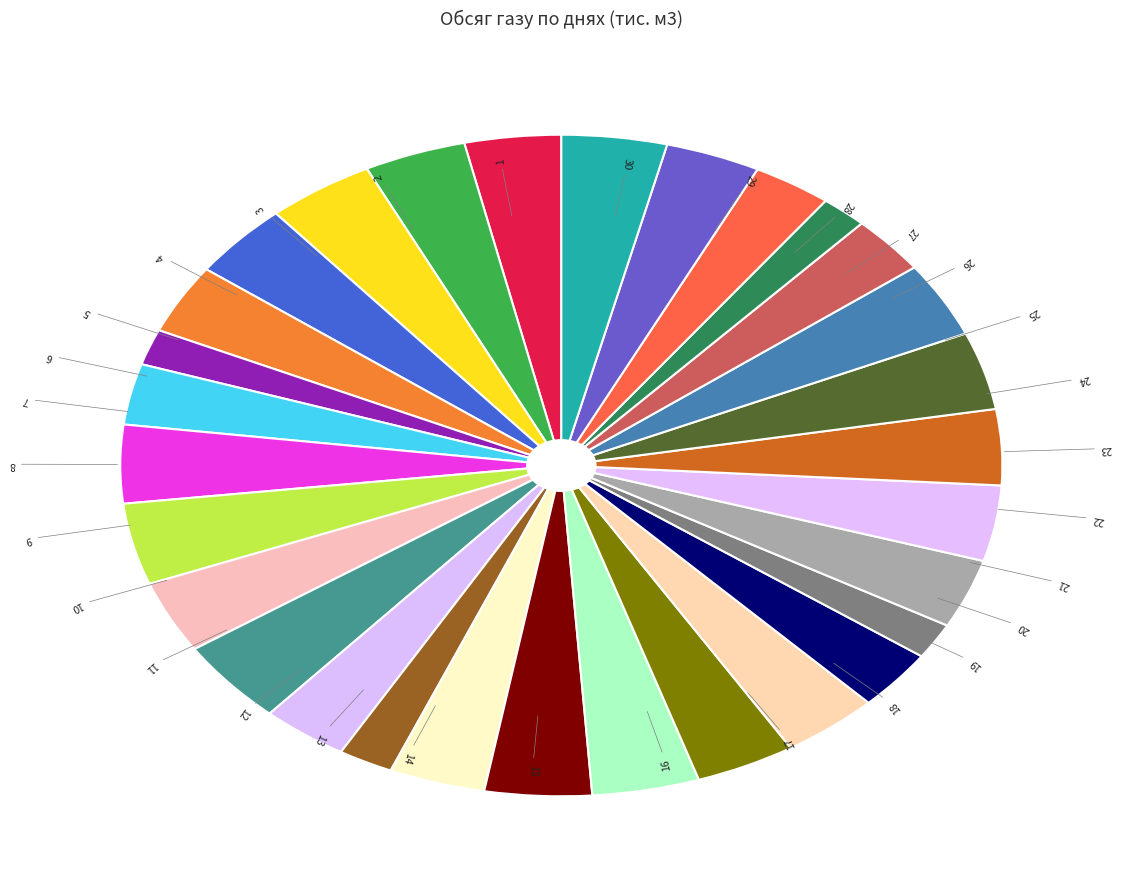

How many segments does this pie chart have?

30